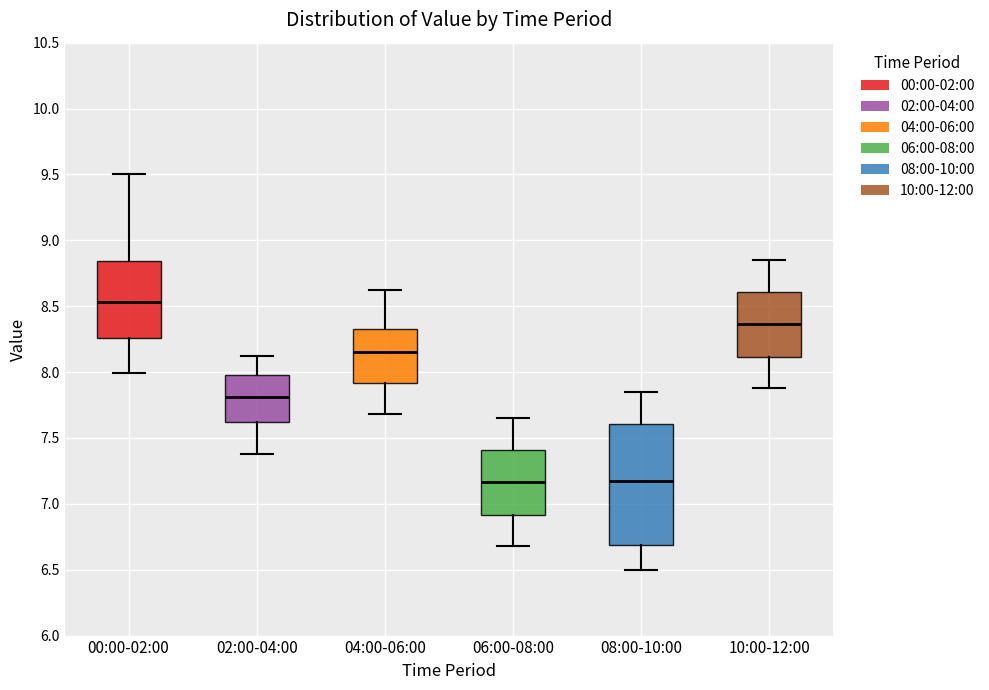

Which box is the tallest, from its lower edge to its upper edge?

08:00-10:00